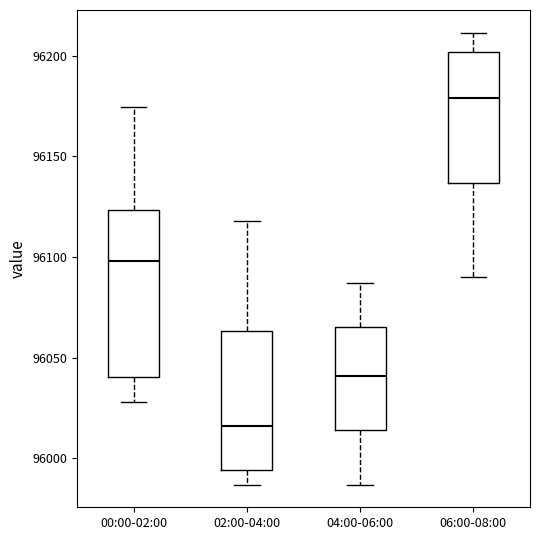

Reading left to right, read every box against the y-axis: the position of its median line, the range the box covers, and the ends of its whiskers. The values are not printed on the chart, so give them approximately, as read against the axis.

00:00-02:00: median 96100, box 96040 to 96125, whiskers 96030 to 96175
02:00-04:00: median 96015, box 95995 to 96065, whiskers 95985 to 96120
04:00-06:00: median 96040, box 96015 to 96065, whiskers 95985 to 96085
06:00-08:00: median 96180, box 96135 to 96200, whiskers 96090 to 96210